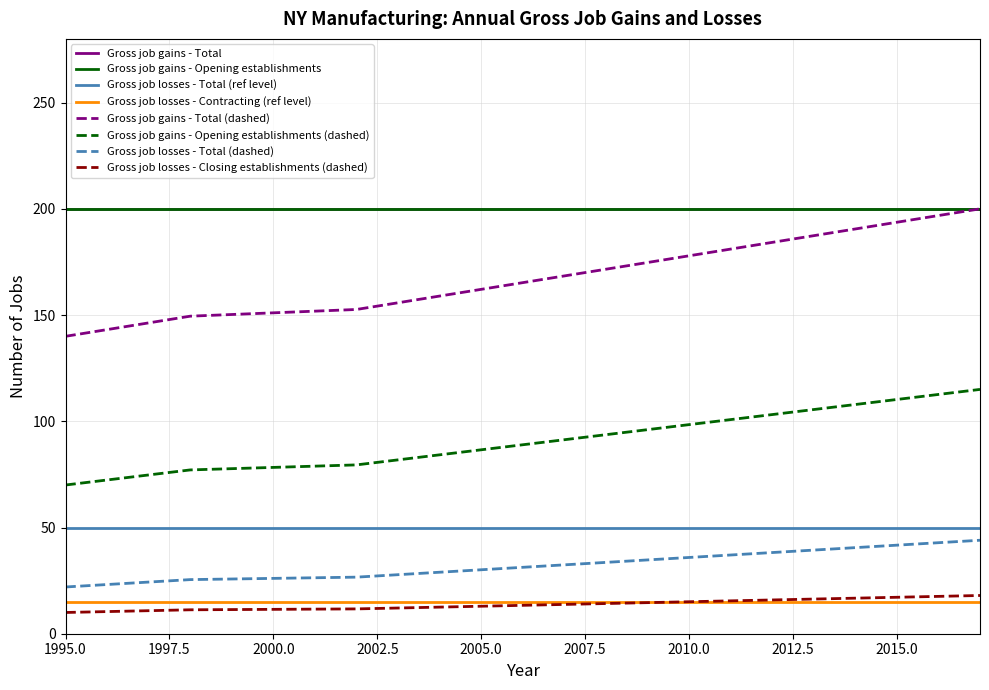

Is this an area chart (filled region under the line)?

No